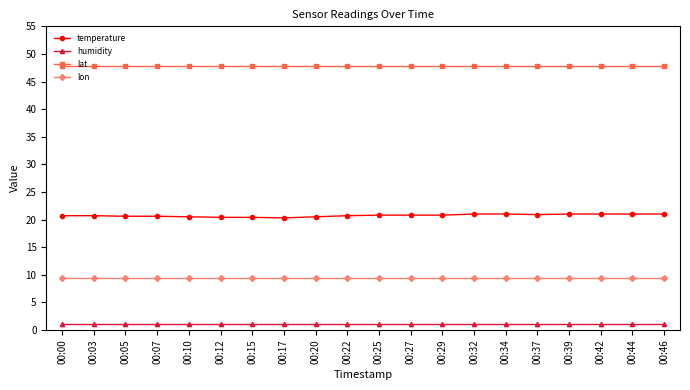

Which series has the largest range (max minus min)?

temperature